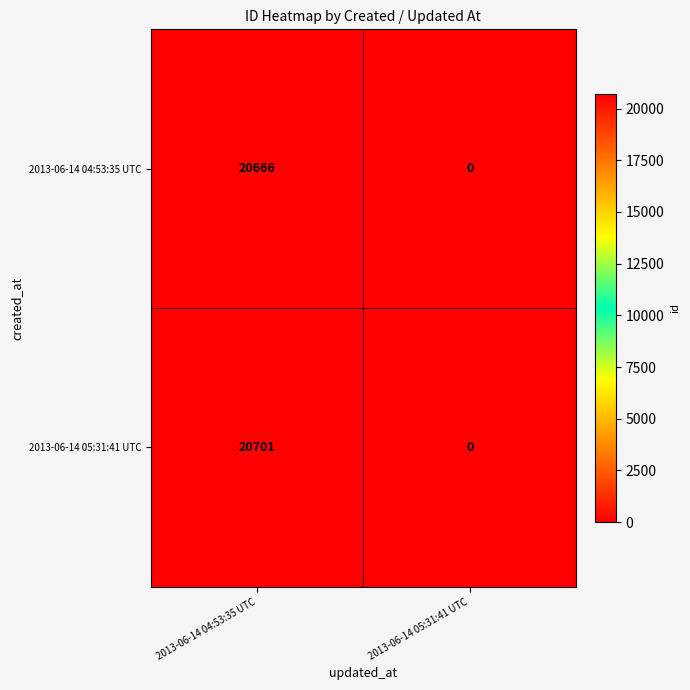

At which category does the chart reach its minimum across all series?

2013-06-14 05:31:41 UTC